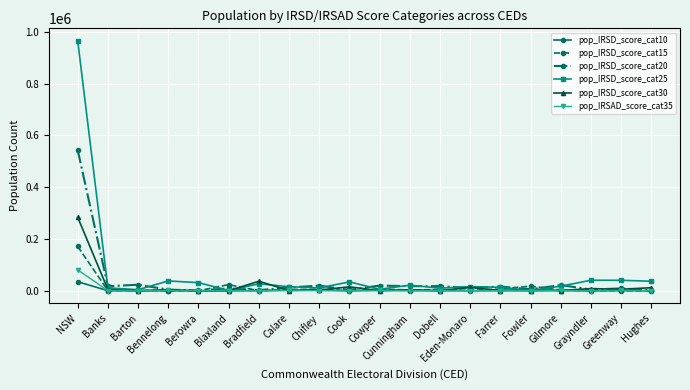

What is the sum of the pop_IRSD_score_cat10 values at NSW and Bradfield?

34800